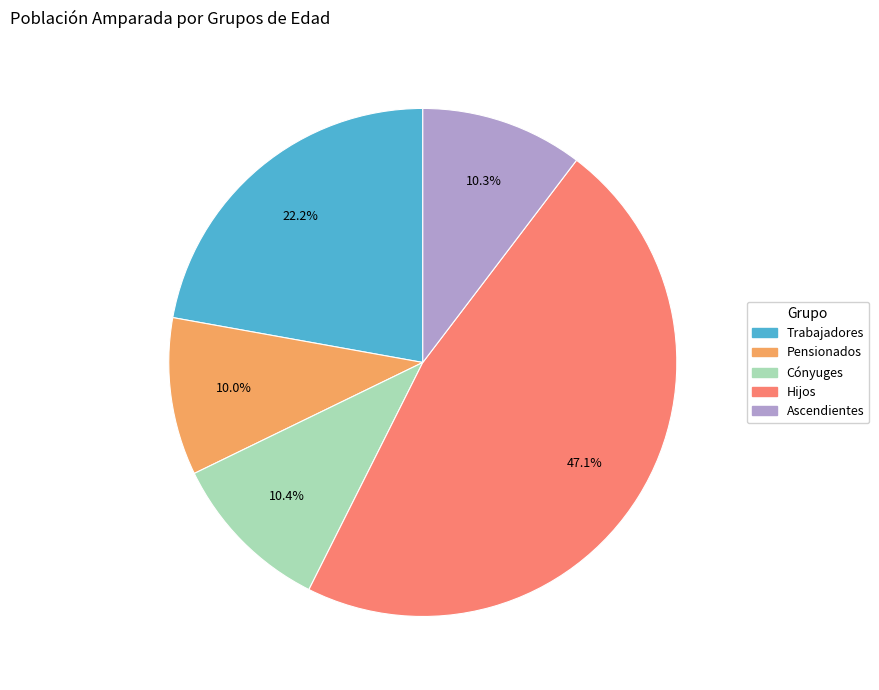

What portion of the pie excludes Ascendientes?

89.7%